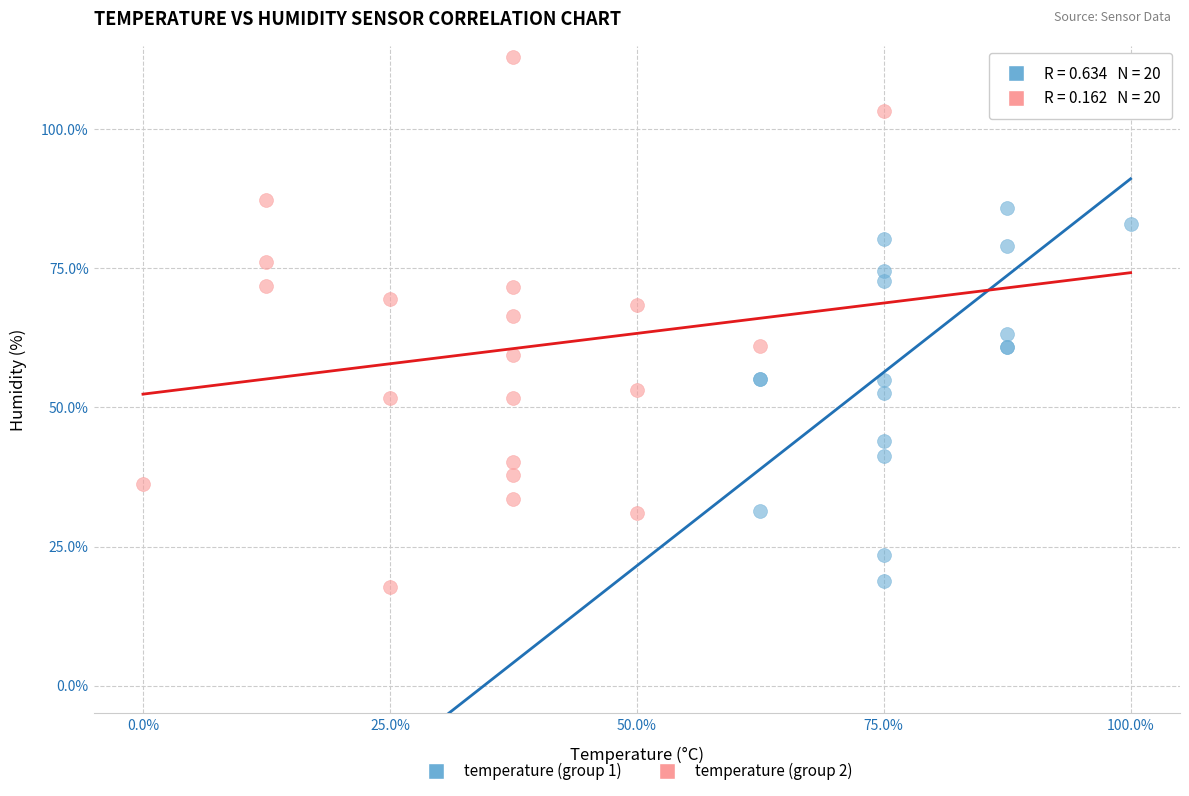

What are all the series names shown in the legend?

temperature (group 1), temperature (group 2)